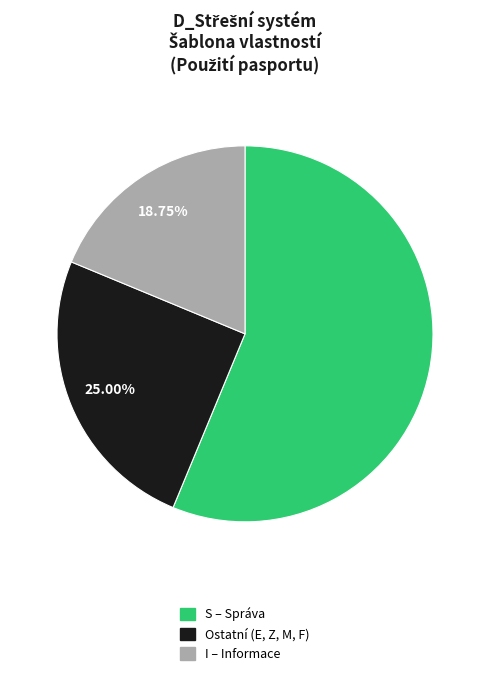

What is the largest slice in the pie chart?

S – Správa